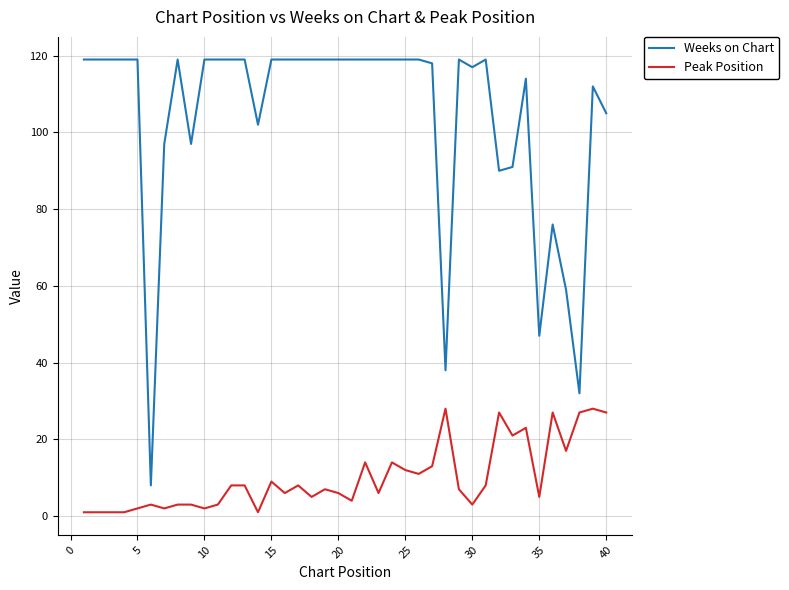

What is the maximum value shown in the chart?

119